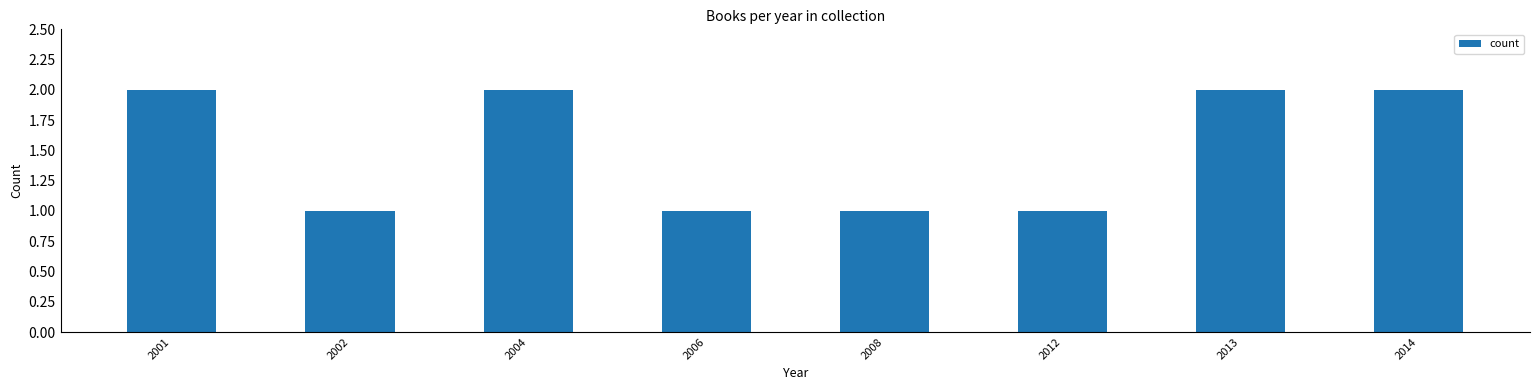

What is the sum of all values?

12